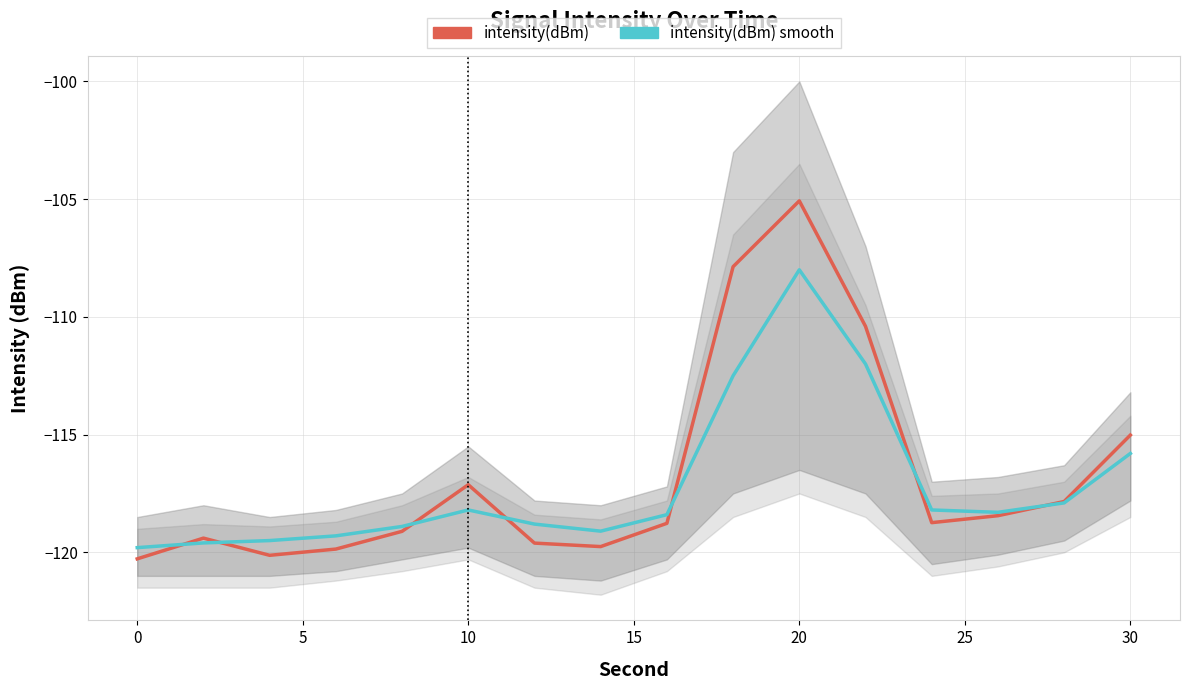

What is the value of the intensity(dBm) point at the 12th from the left?

-110.4